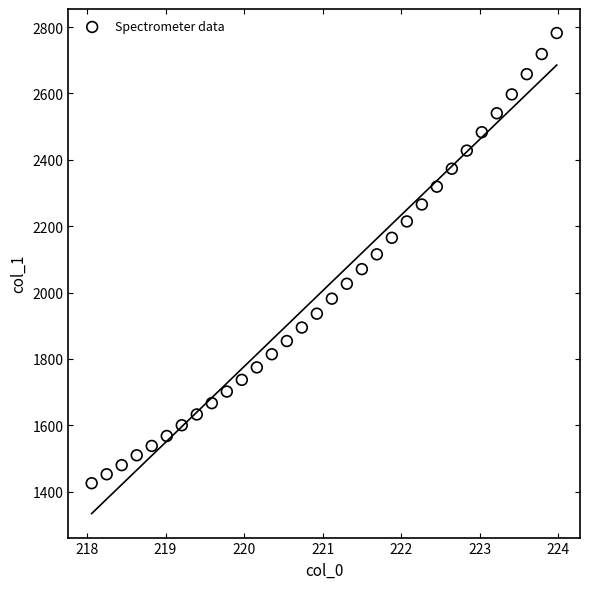

What is the range of X values (max minus min)?

5.9